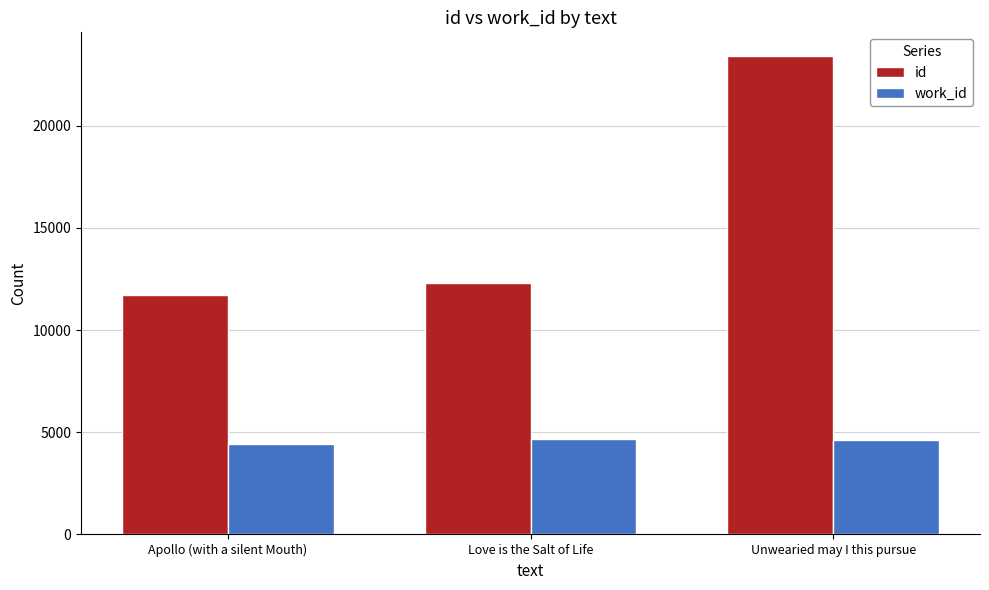

What are all the series names shown in the legend?

id, work_id